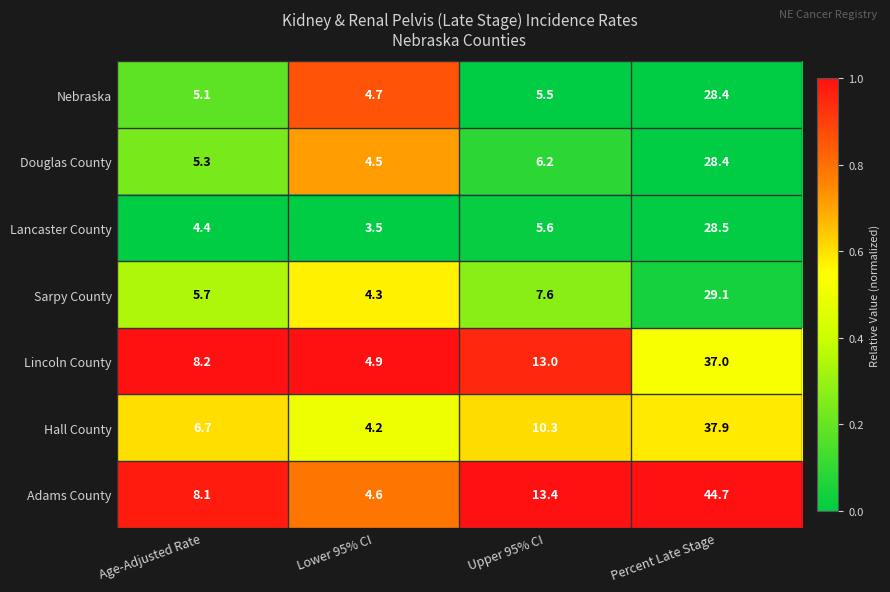

List the labels in order of Sarpy County value, smallest first.

Lower 95% CI, Age-Adjusted Rate, Upper 95% CI, Percent Late Stage